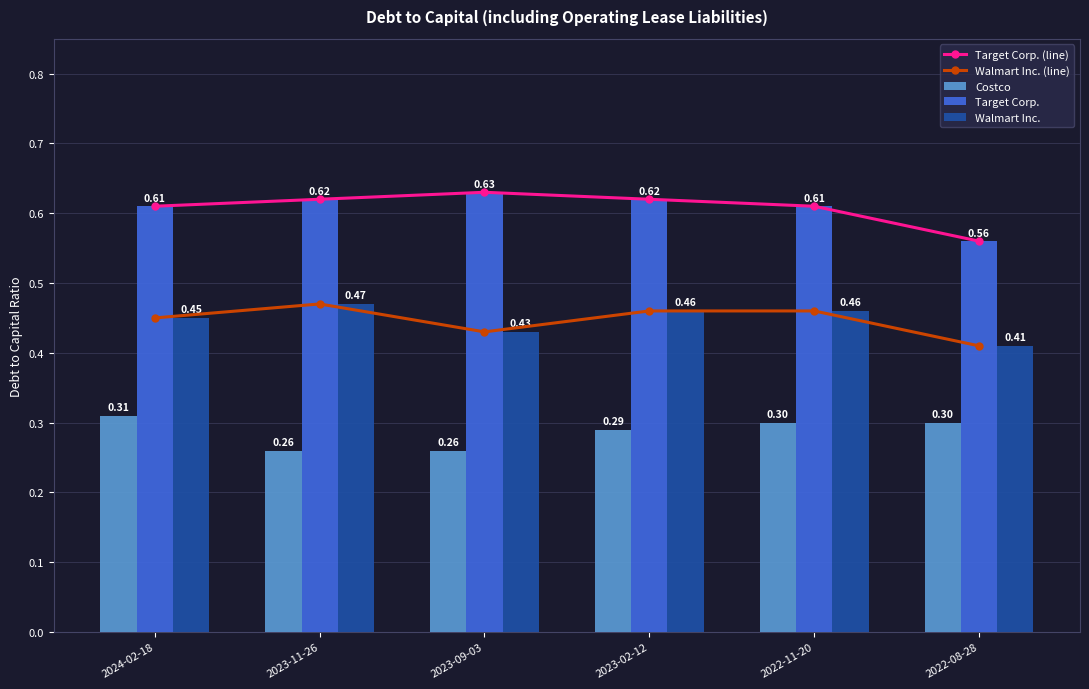

Which label corresponds to the smallest value in the chart?

2023-11-26